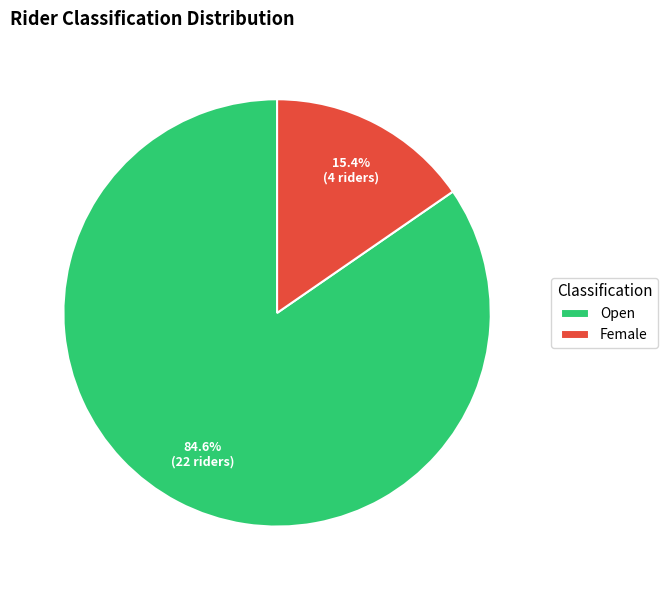

Which slice represents more than half of the pie?

Open